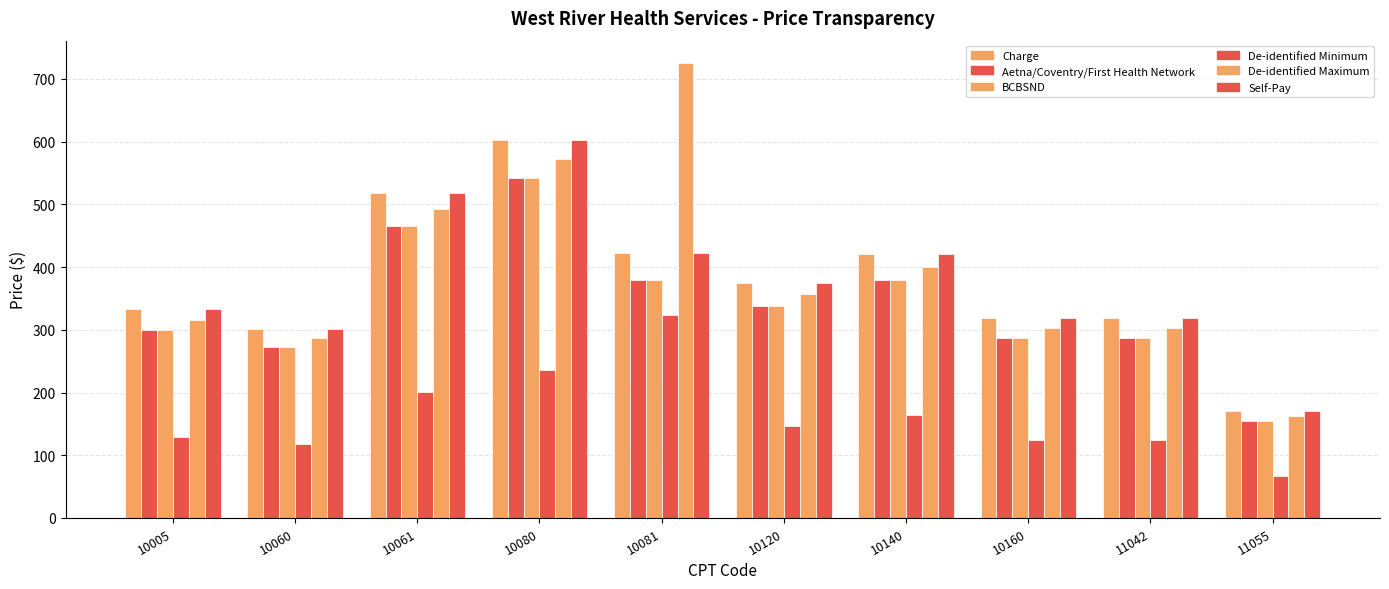

Are the bars horizontal?

No